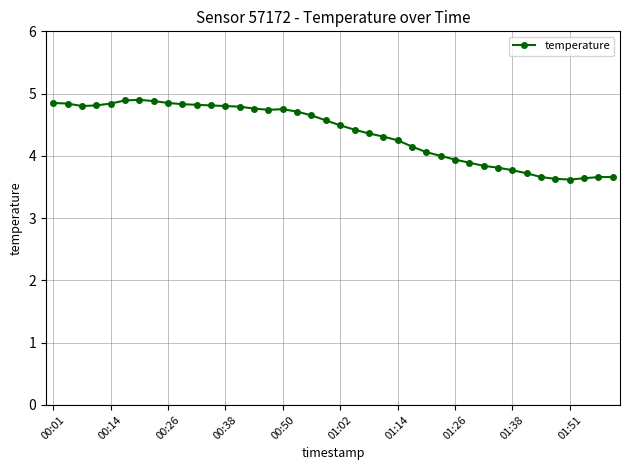

What is the sum of all values?

174.8